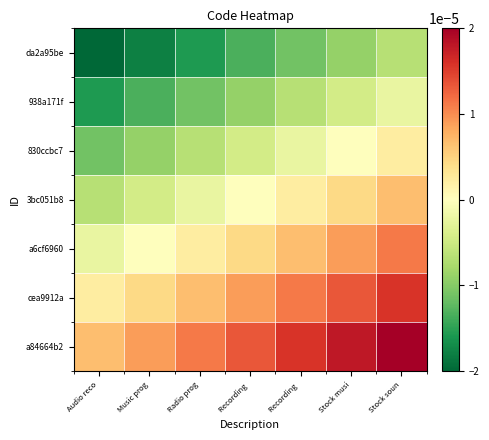

At Stock musi, list the series in order from largest to smallest.

a84664b2, cea9912a, a6cf6960, 3bc051b8, 830ccbc7, 938a171f, da2a95be